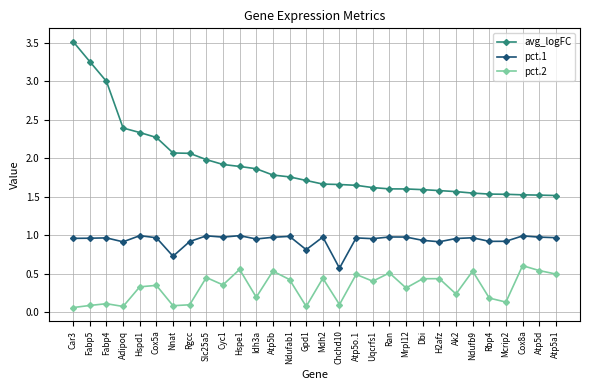

How many data points does each series have?

30